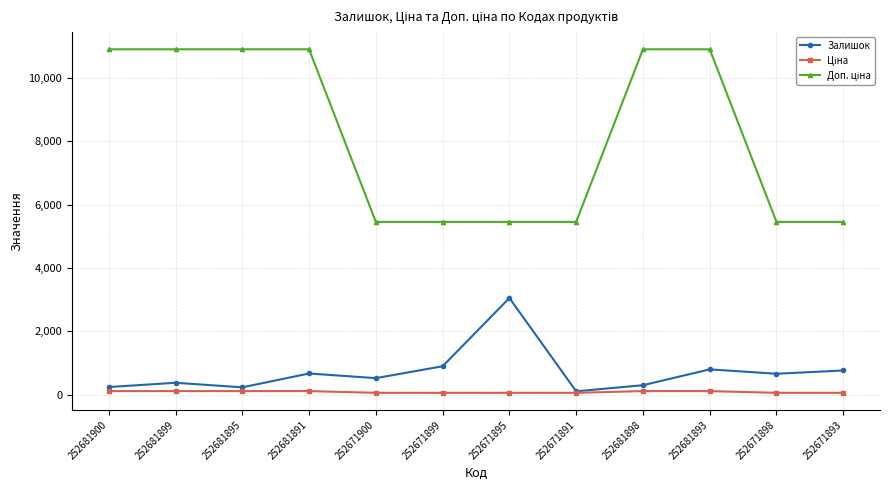

At how many categories does at least one series exceed 4952?

12